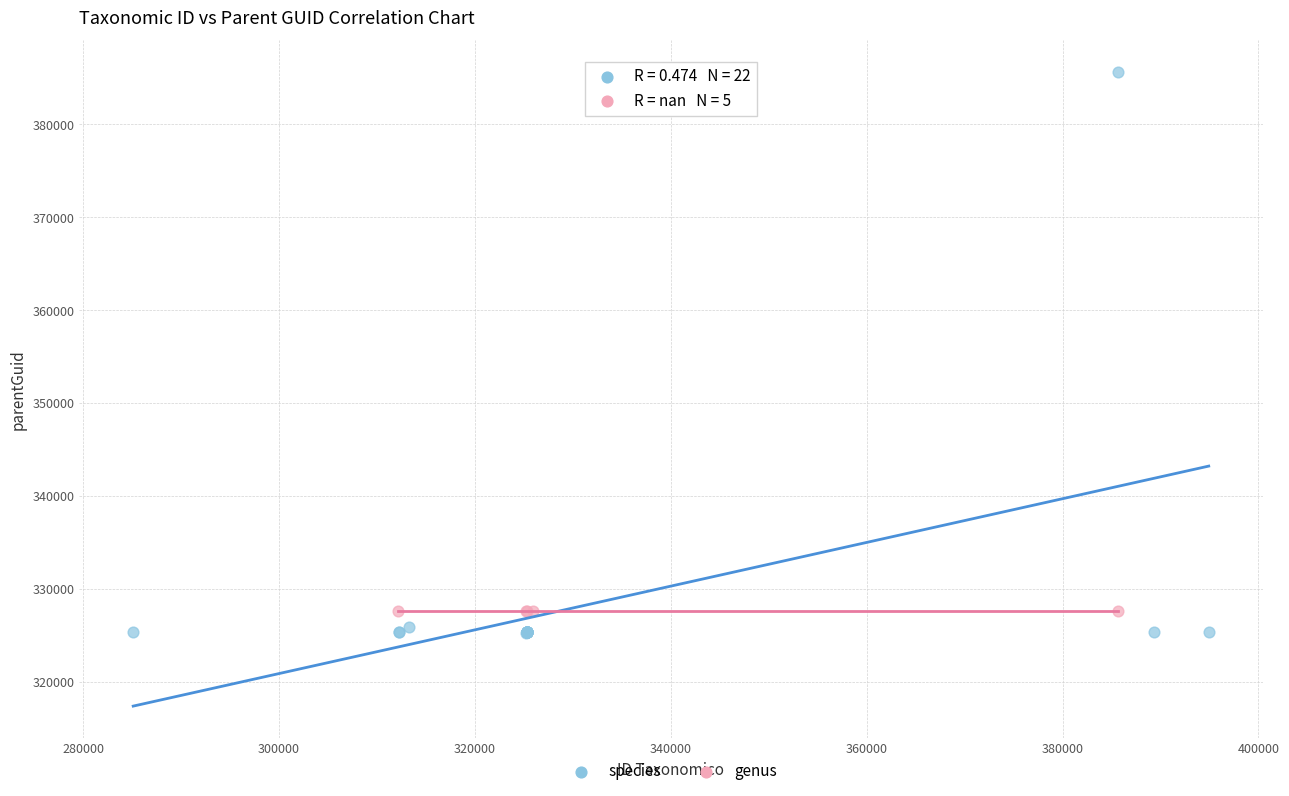

Which series reaches the maximum Y coordinate?

species